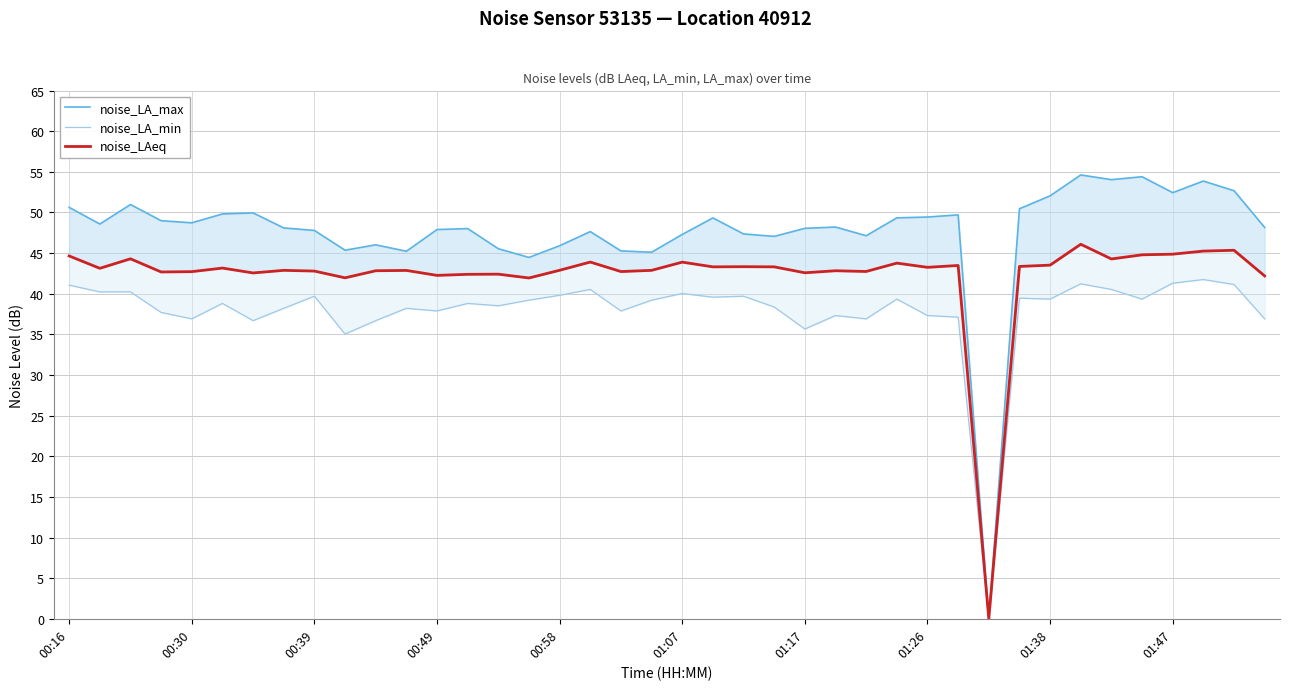

Is it true that noise_LAeq equals 21.2 at 01:17?

False